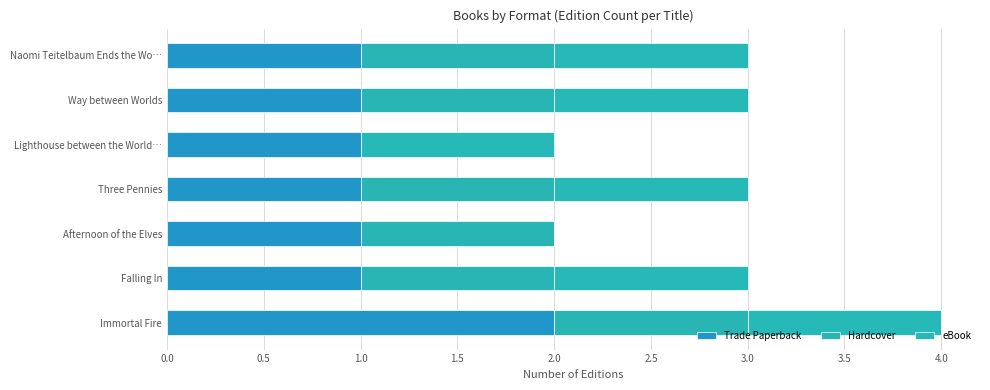

How many series are shown in this chart?

3